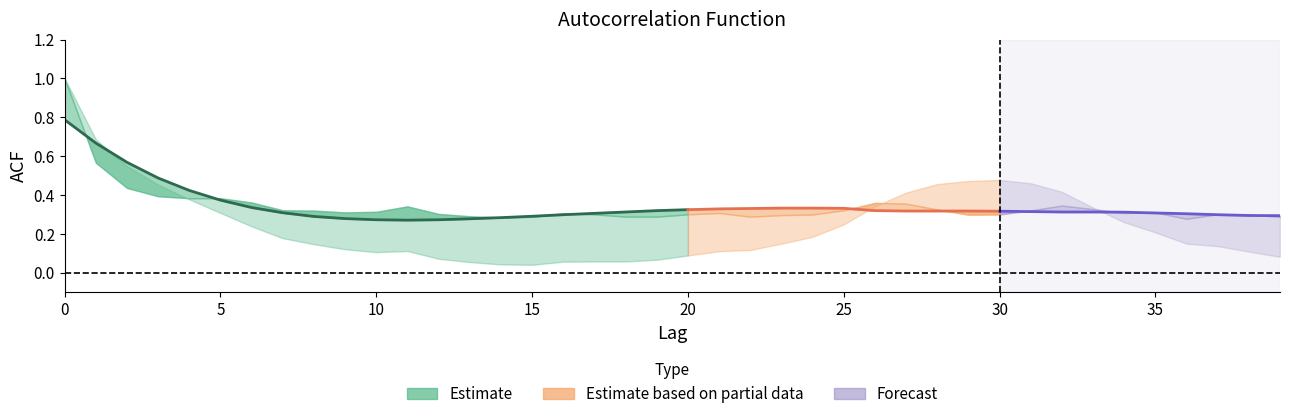

At how many categories does at least one series exceed 0?

40